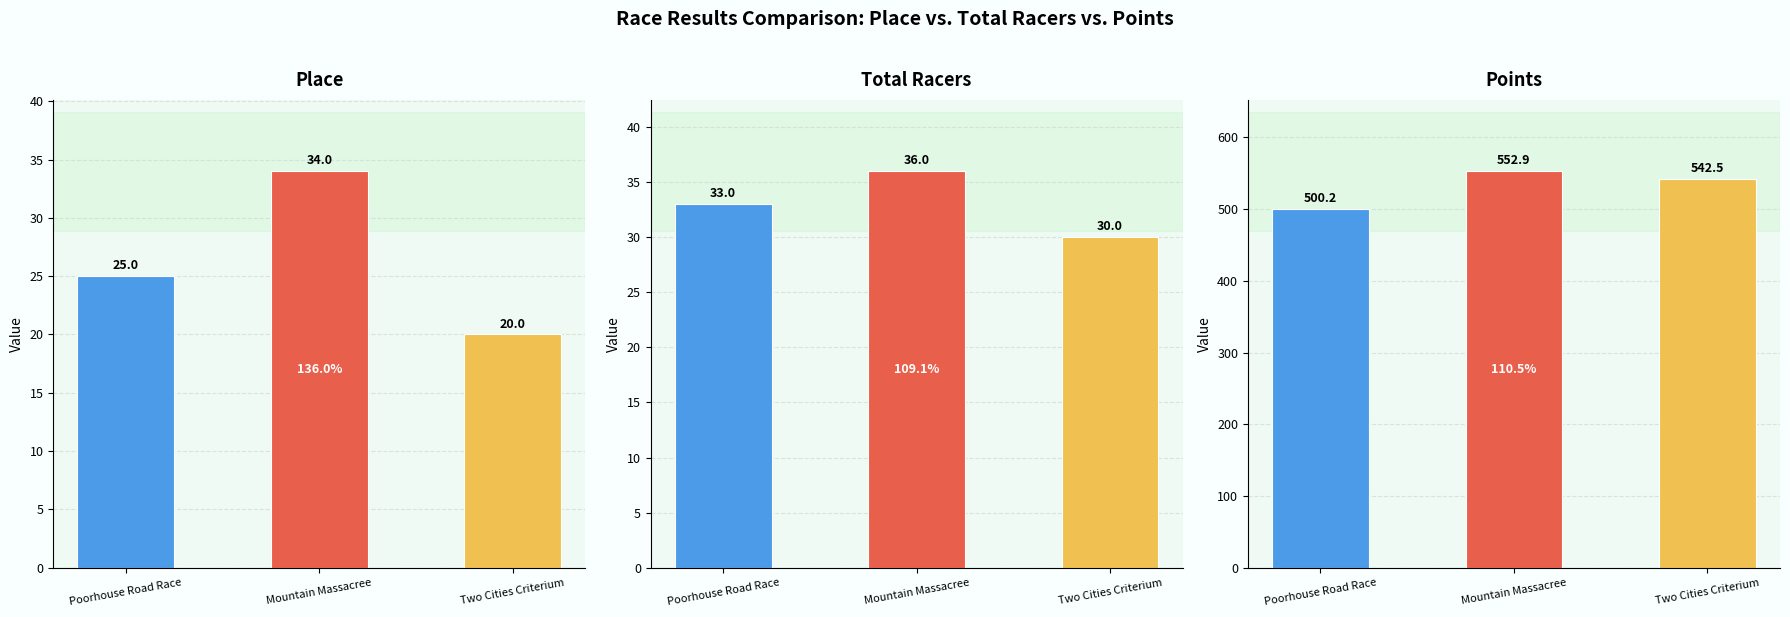

What is the greatest value displayed?

552.9